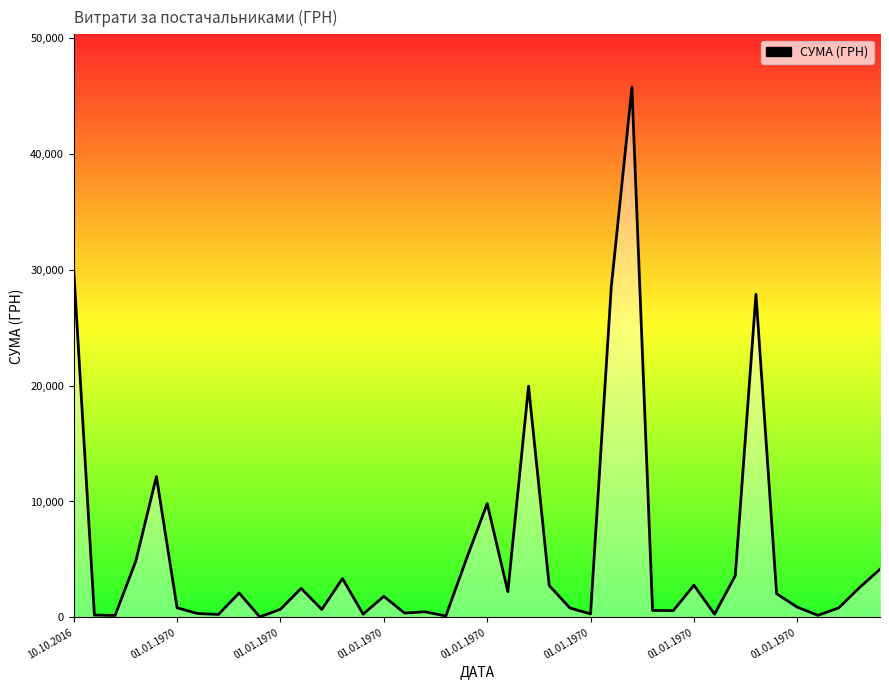

What is the difference between the maximum and minimum values?

45694.4